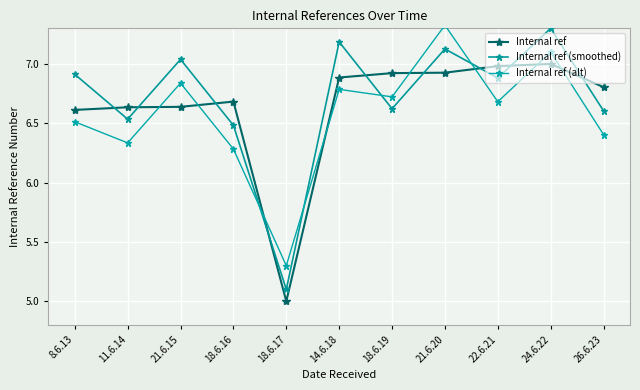

What is the spread (max minus min) of values at 8.6.13?

0.4